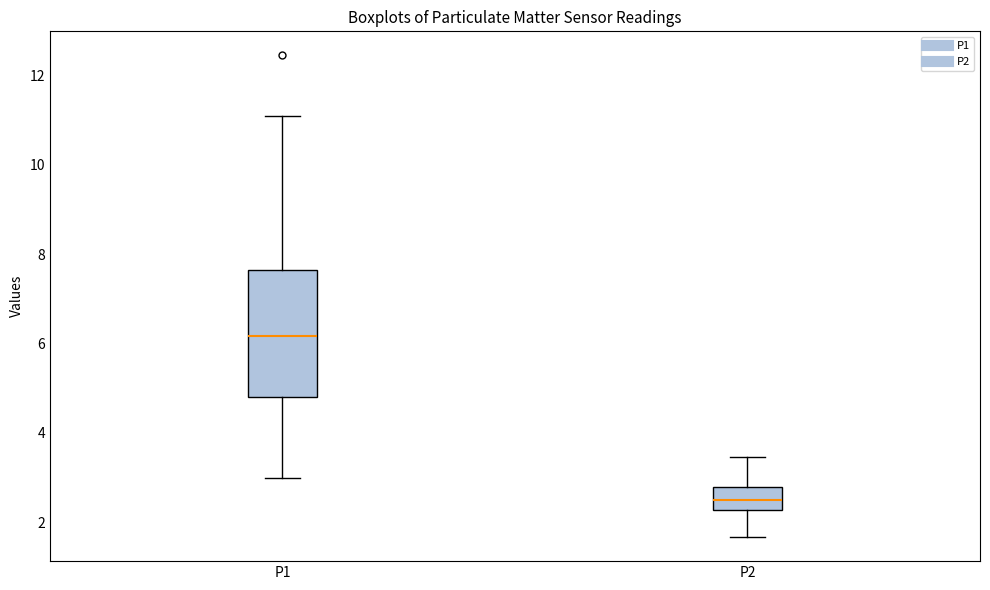

Where does the median line of the box for P1 sit on the y-axis? The values are not printed on the chart, so give them approximately, as read against the axis.

6.2